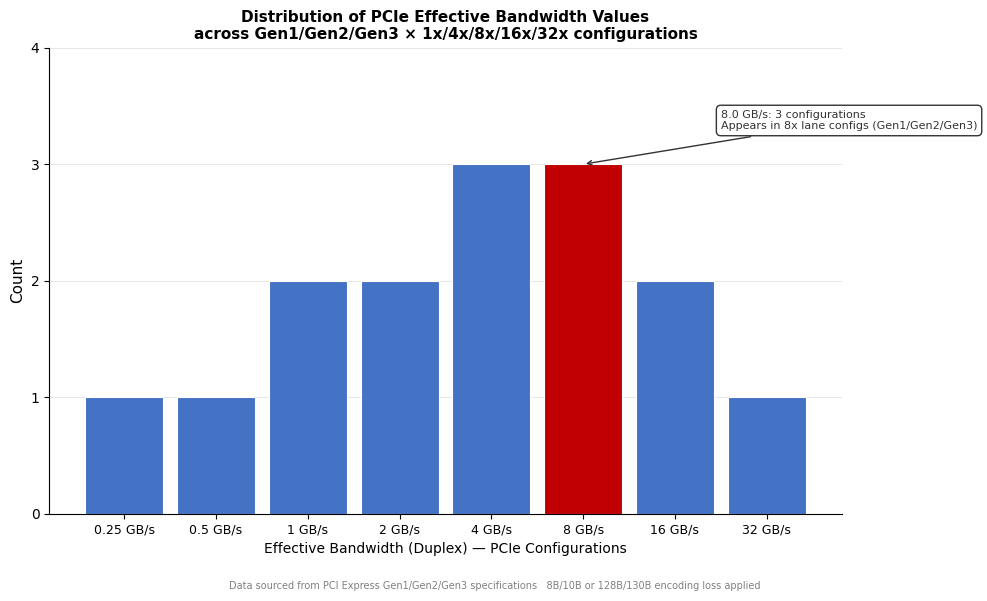

Reading left to right, extract all data points from this chart.

0.25 GB/s=1	0.5 GB/s=1	1 GB/s=2	2 GB/s=2	4 GB/s=3	8 GB/s=3	16 GB/s=2	32 GB/s=1